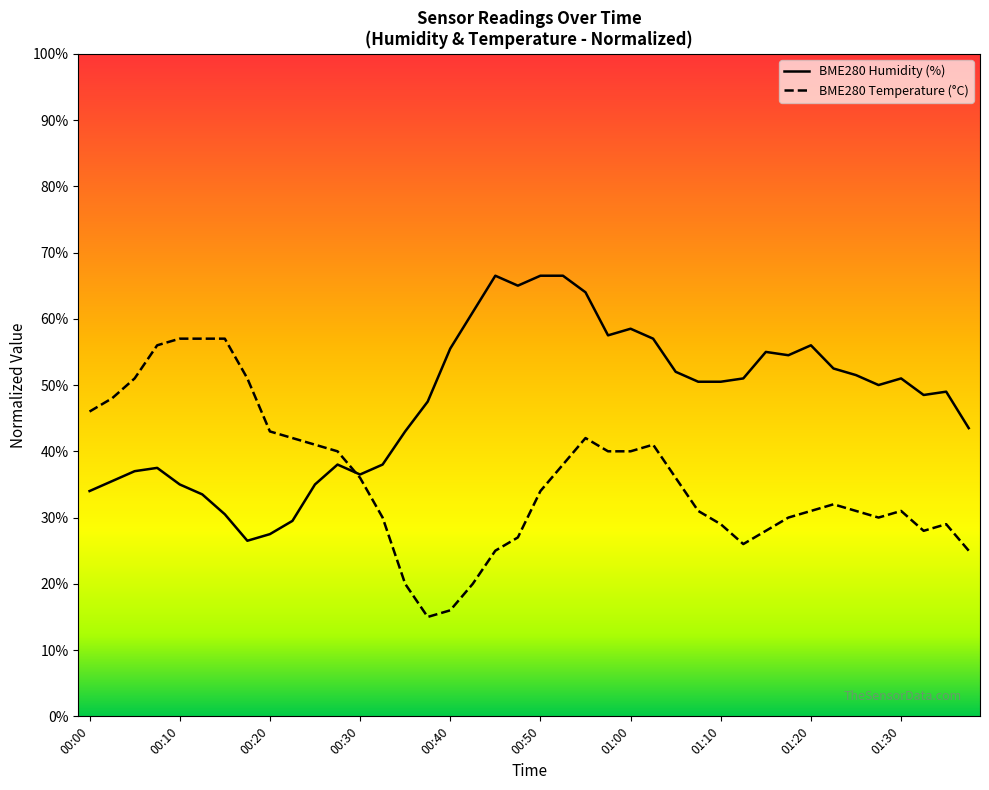

What is the minimum value shown in the chart?

15.0